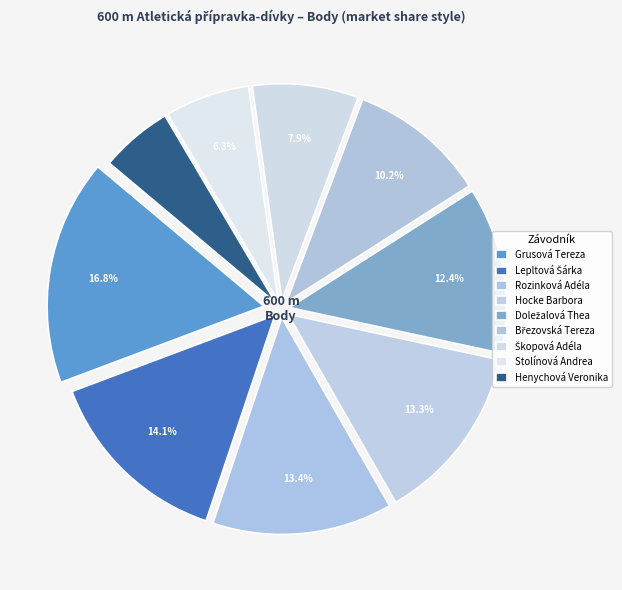

To the nearest percent, what is the average slice percentage?

11%